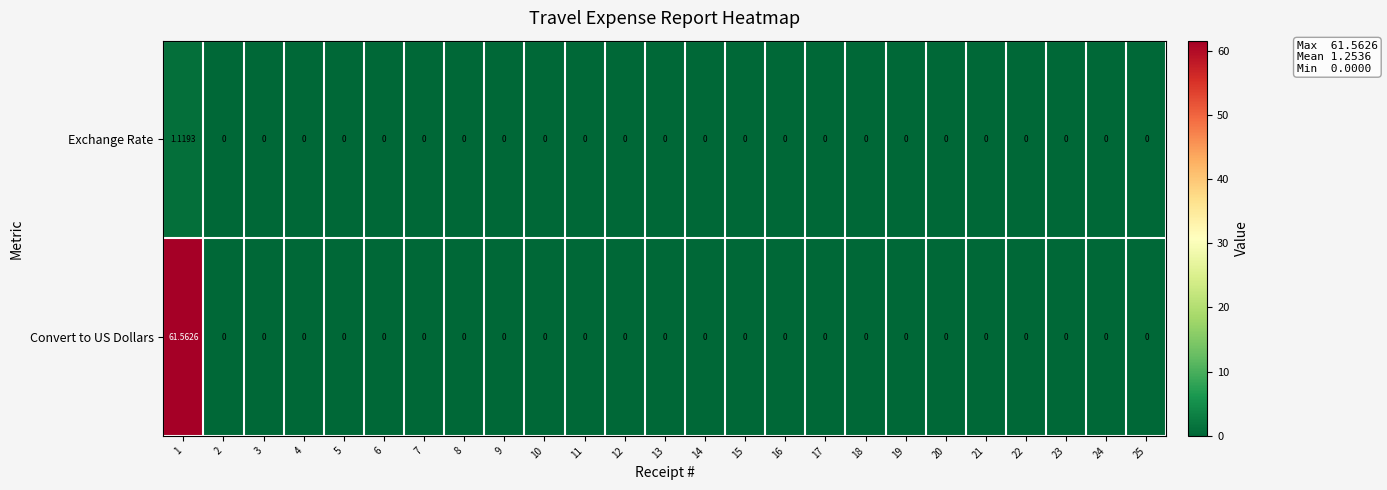

Count the number of categories in the chart.

25